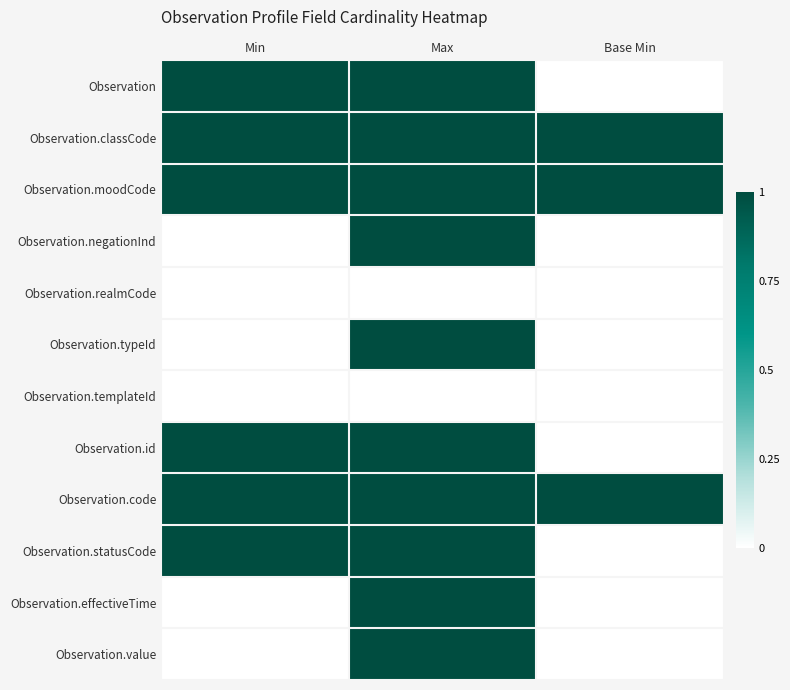

How many series are shown in this chart?

12